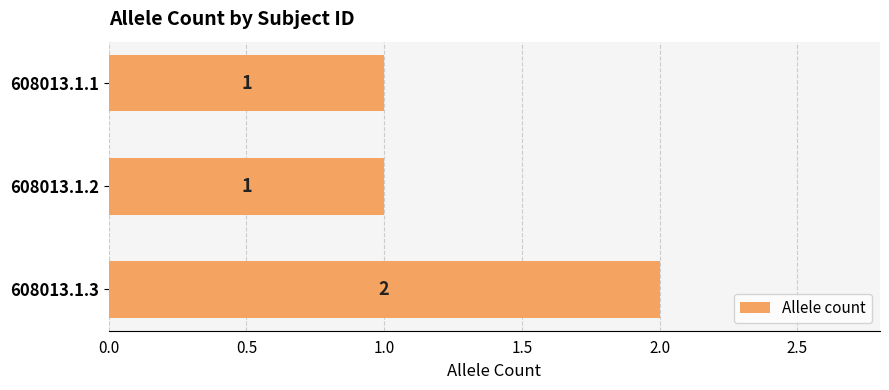

Reading top to bottom, list all the values displayed in this chart.

608013.1.1=1	608013.1.2=1	608013.1.3=2